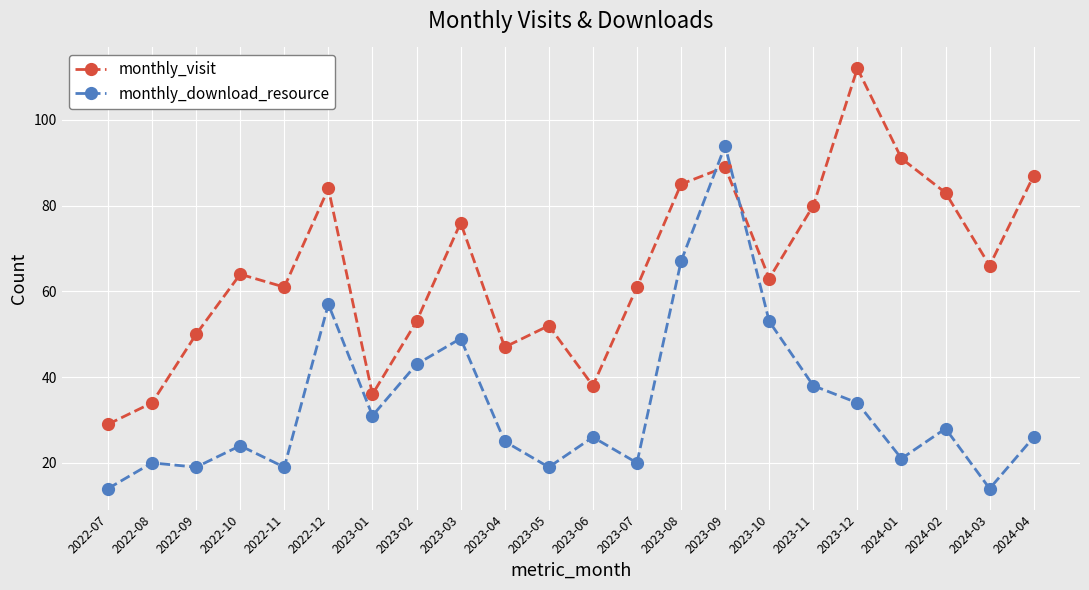

What is the difference between the highest and lowest values at 2023-03?

27